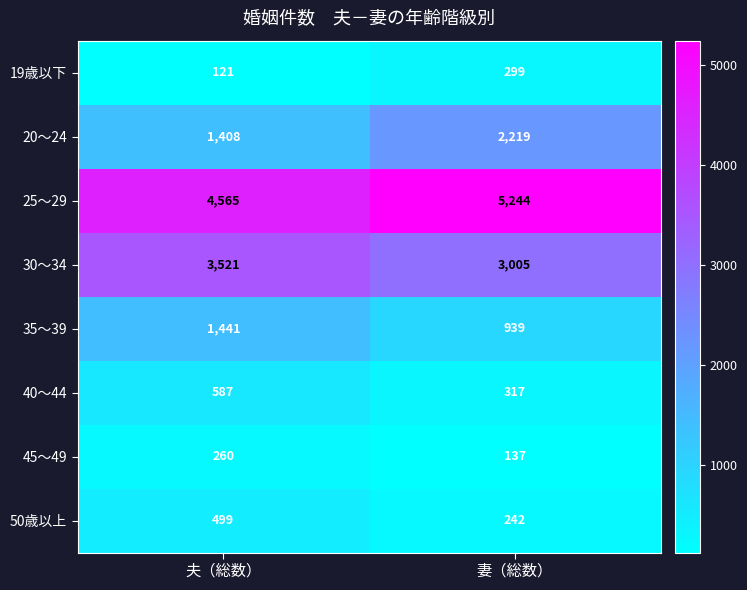

Read the 25～29 value at 妻（総数）.

5244